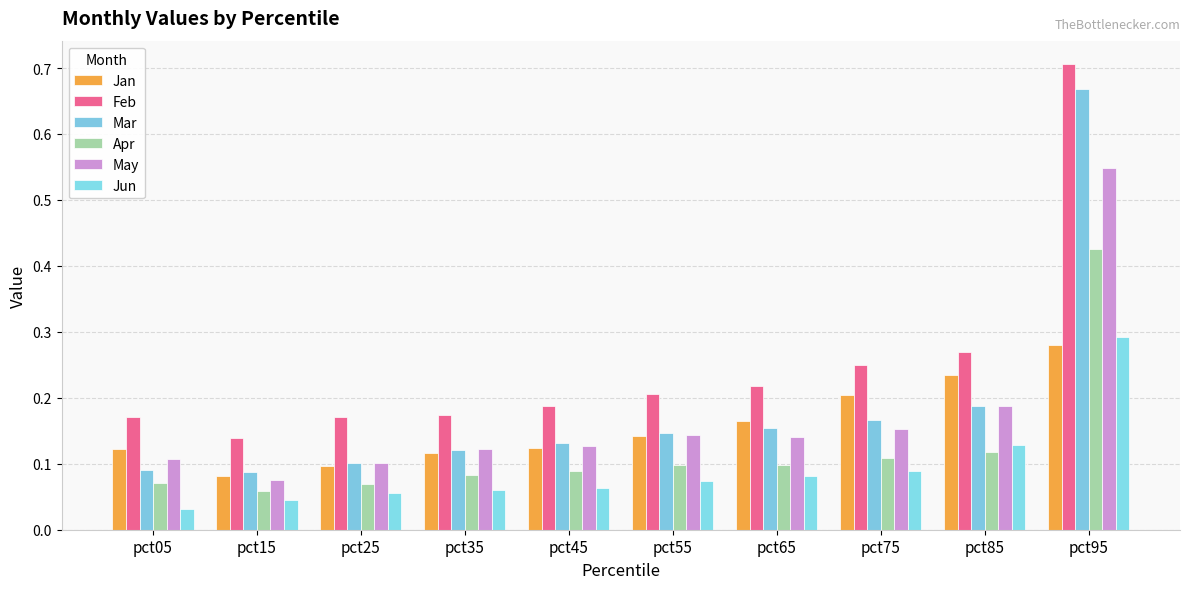

Reading left to right, transcribe all the data shown in this chart.

Jan: pct05=0.1	pct15=0.1	pct25=0.1	pct35=0.1	pct45=0.1	pct55=0.1	pct65=0.2	pct75=0.2	pct85=0.2	pct95=0.3
Feb: pct05=0.2	pct15=0.1	pct25=0.2	pct35=0.2	pct45=0.2	pct55=0.2	pct65=0.2	pct75=0.2	pct85=0.3	pct95=0.7
Mar: pct05=0.1	pct15=0.1	pct25=0.1	pct35=0.1	pct45=0.1	pct55=0.1	pct65=0.2	pct75=0.2	pct85=0.2	pct95=0.7
Apr: pct05=0.1	pct15=0.1	pct25=0.1	pct35=0.1	pct45=0.1	pct55=0.1	pct65=0.1	pct75=0.1	pct85=0.1	pct95=0.4
May: pct05=0.1	pct15=0.1	pct25=0.1	pct35=0.1	pct45=0.1	pct55=0.1	pct65=0.1	pct75=0.2	pct85=0.2	pct95=0.5
Jun: pct05=0.0	pct15=0.0	pct25=0.1	pct35=0.1	pct45=0.1	pct55=0.1	pct65=0.1	pct75=0.1	pct85=0.1	pct95=0.3